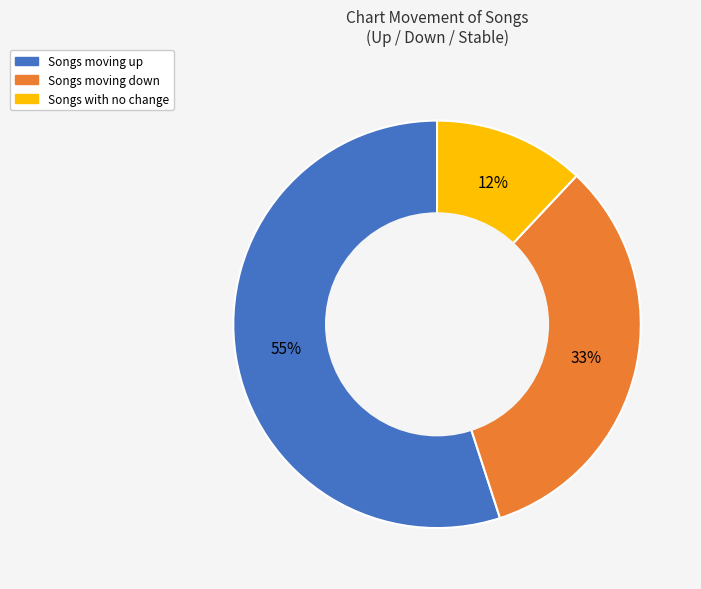

To the nearest percent, what is the difference between the largest and smallest slice percentages?

43%